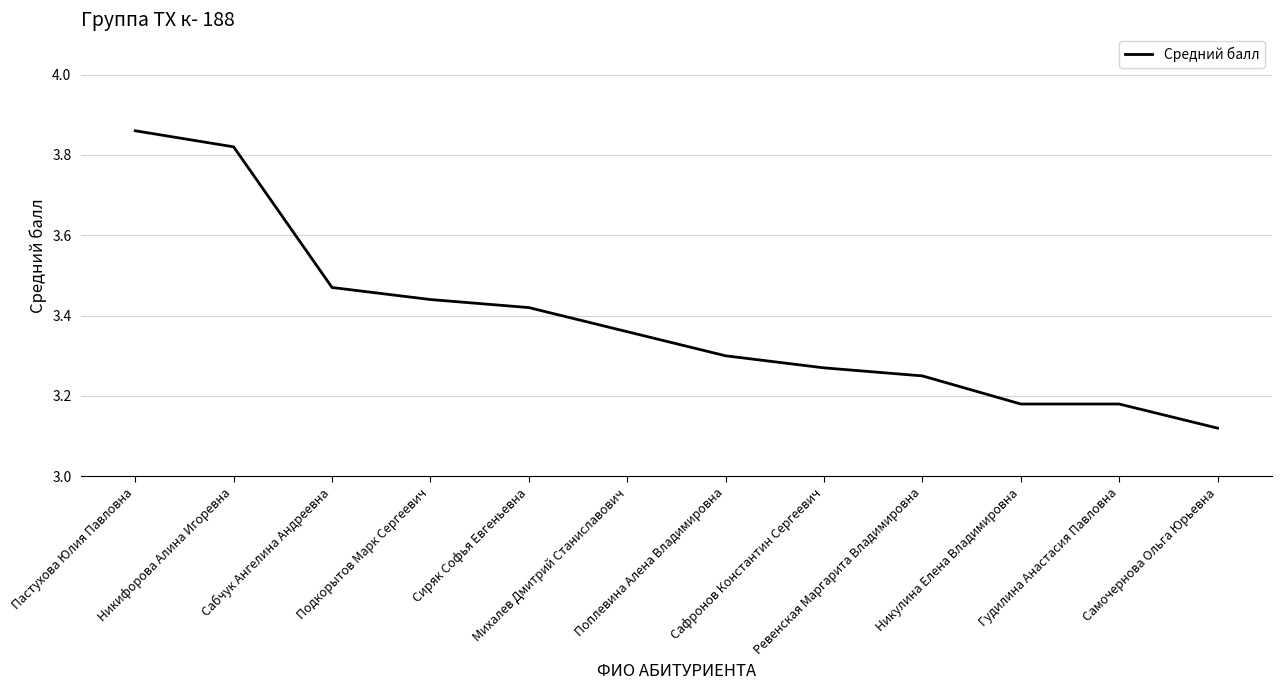

What is the ratio of the value at Поплевина Алена Владимировна to the value at Ревенская Маргарита Владимировна?

1.0